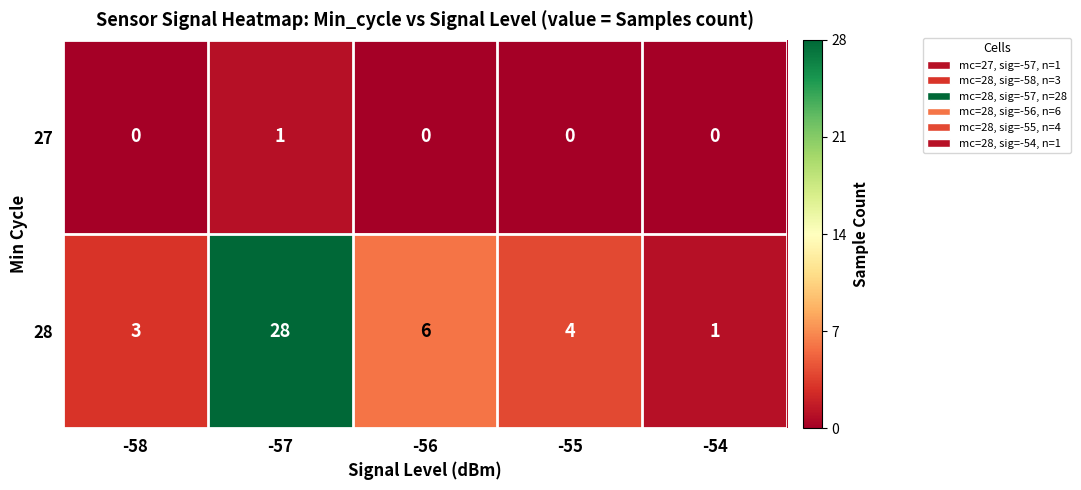

What is the difference between the highest and lowest values at -57?

27